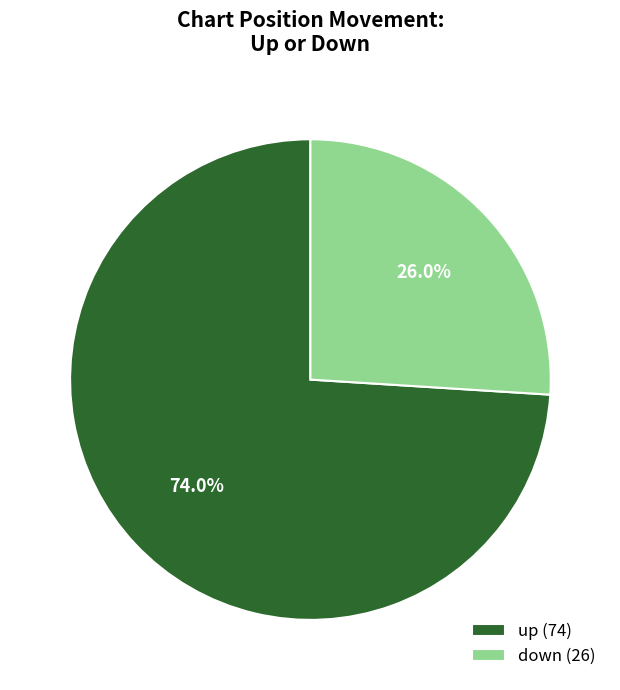

Does down account for over 50% of the chart?

No